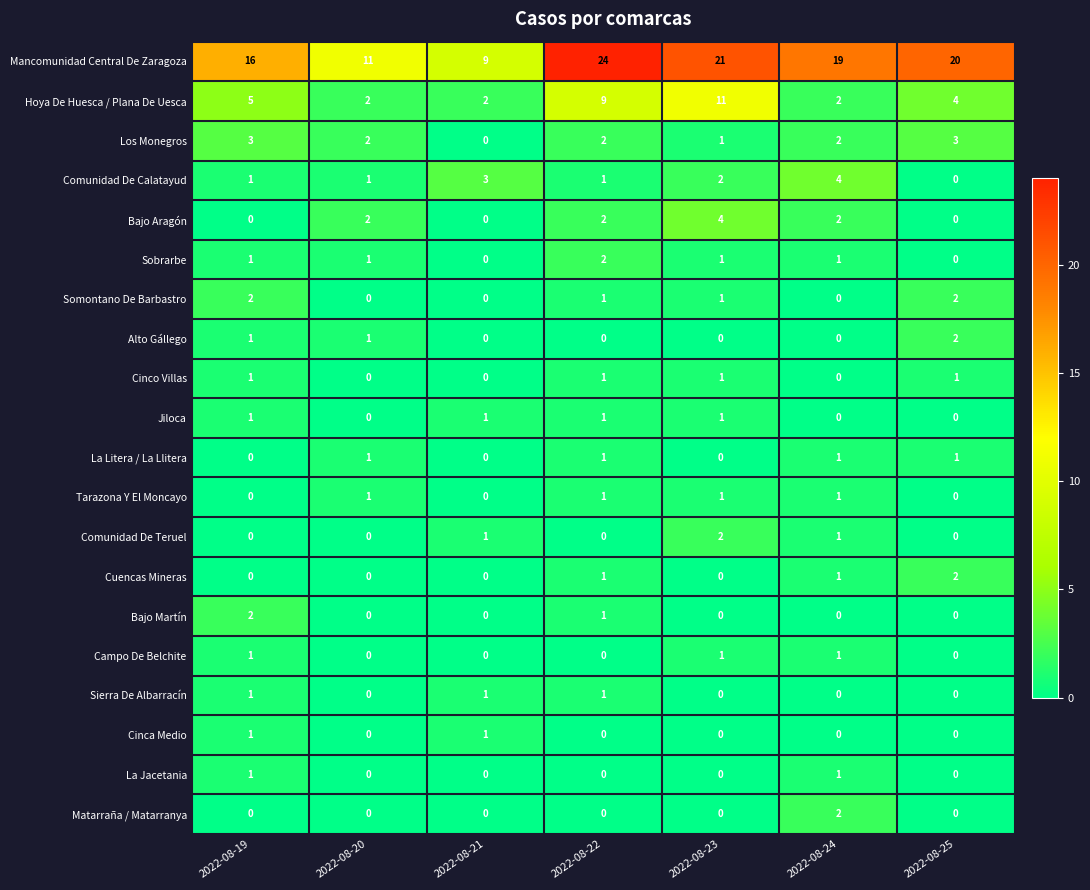

Between 2022-08-19 and 2022-08-22, which series saw the biggest shift?

Mancomunidad Central De Zaragoza